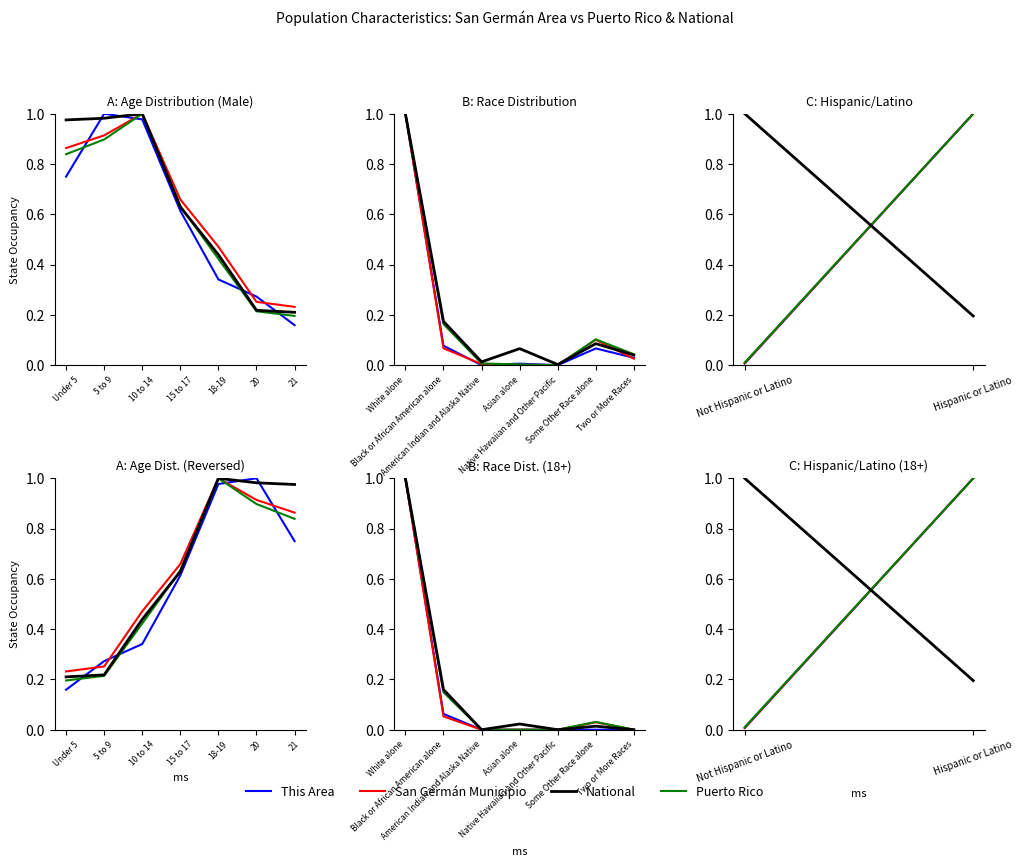

Which label corresponds to the largest value in the chart?

Hispanic or Latino